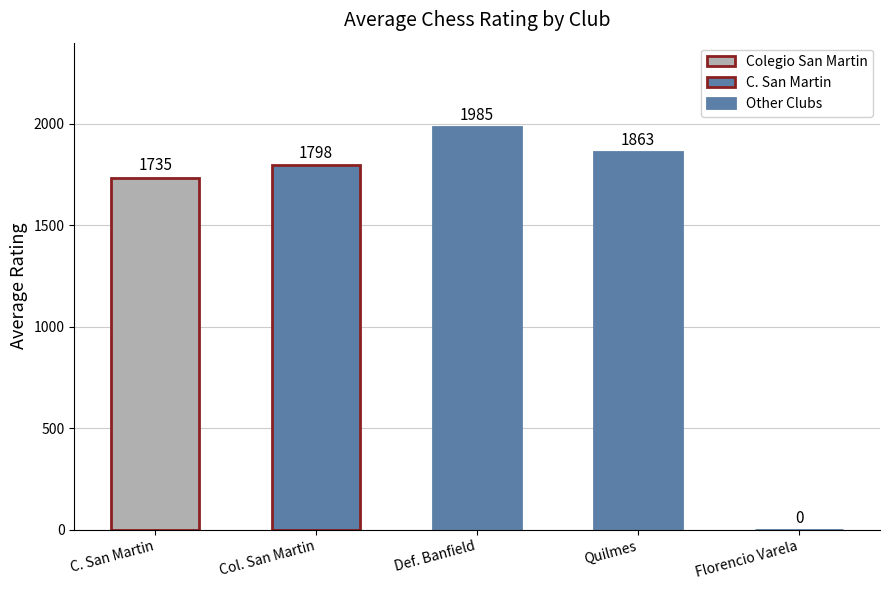

Approximately how many times larger is the value at Quilmes compared to C. San Martin?

1.1